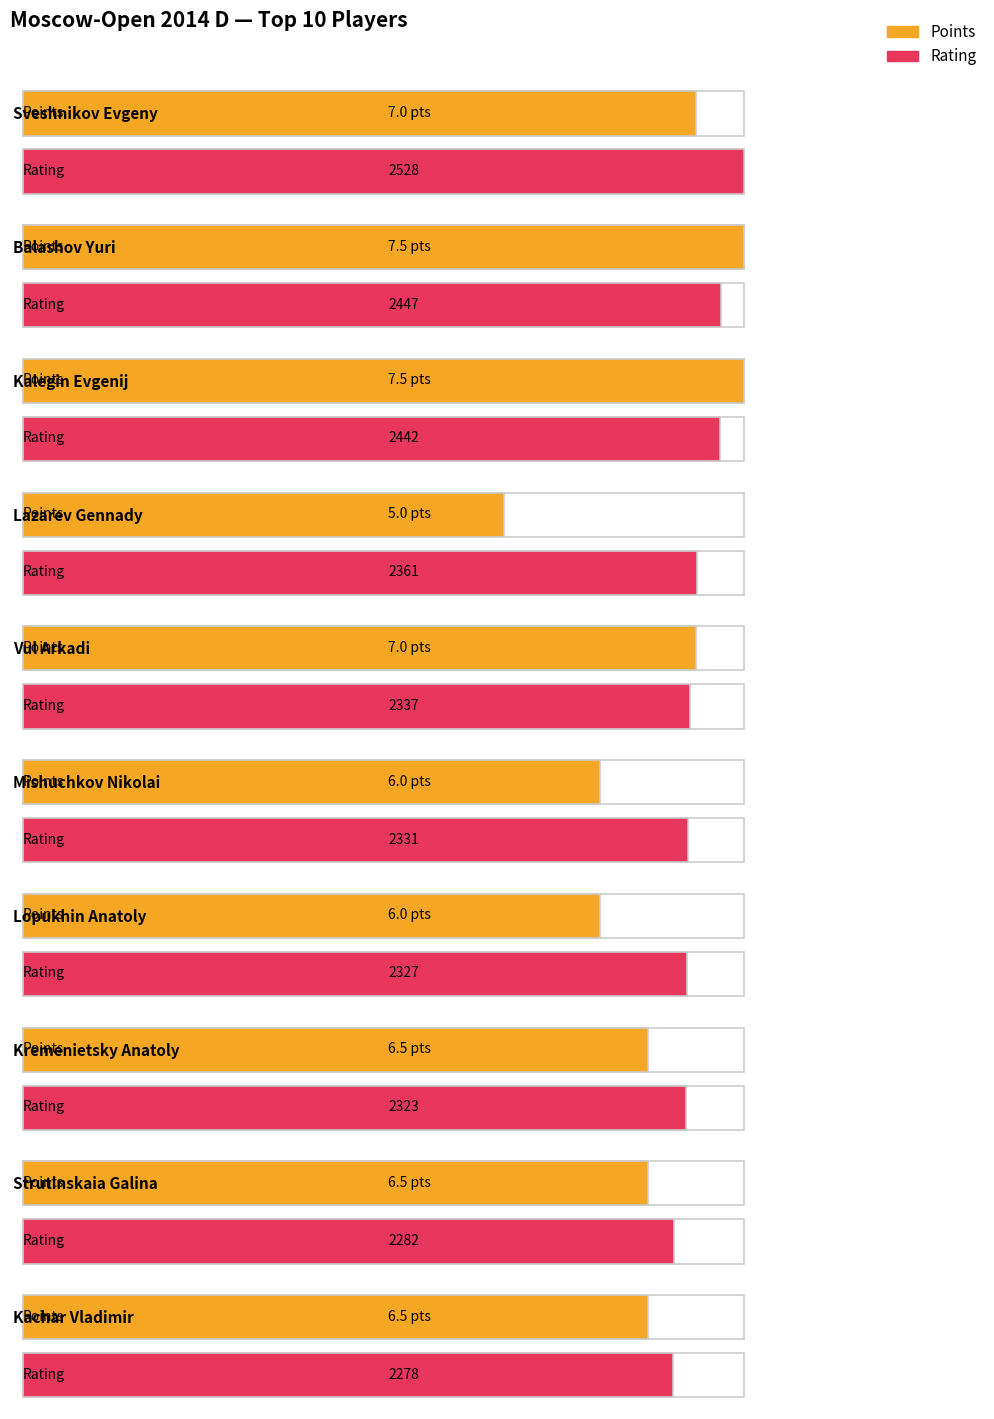

Is the value of Points at Strutinskaia Galina greater than the value of Rating at Mishuchkov Nikolai?

No